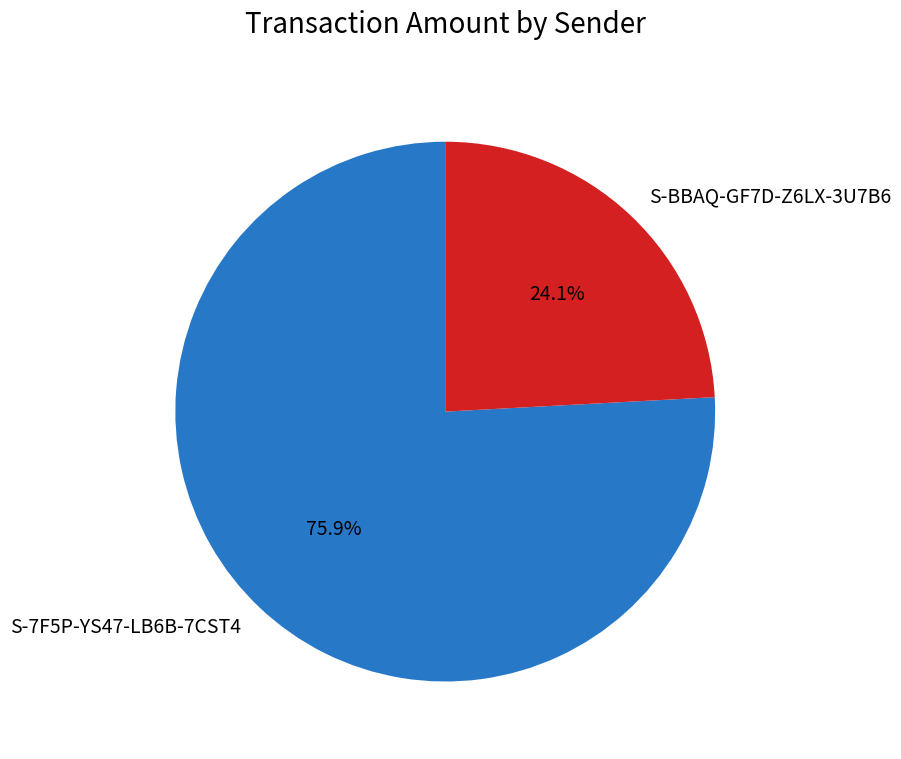

Is it true that S-7F5P-YS47-LB6B-7CST4 is 64% of the pie?

False